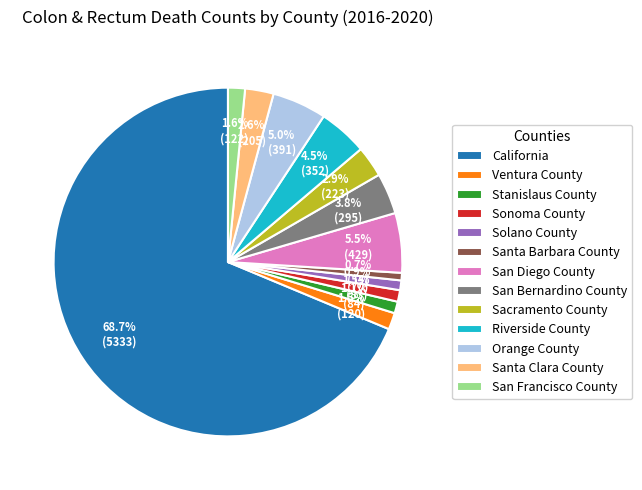

Combined, what portion of the pie is Stanislaus County and San Francisco County?

2.7%